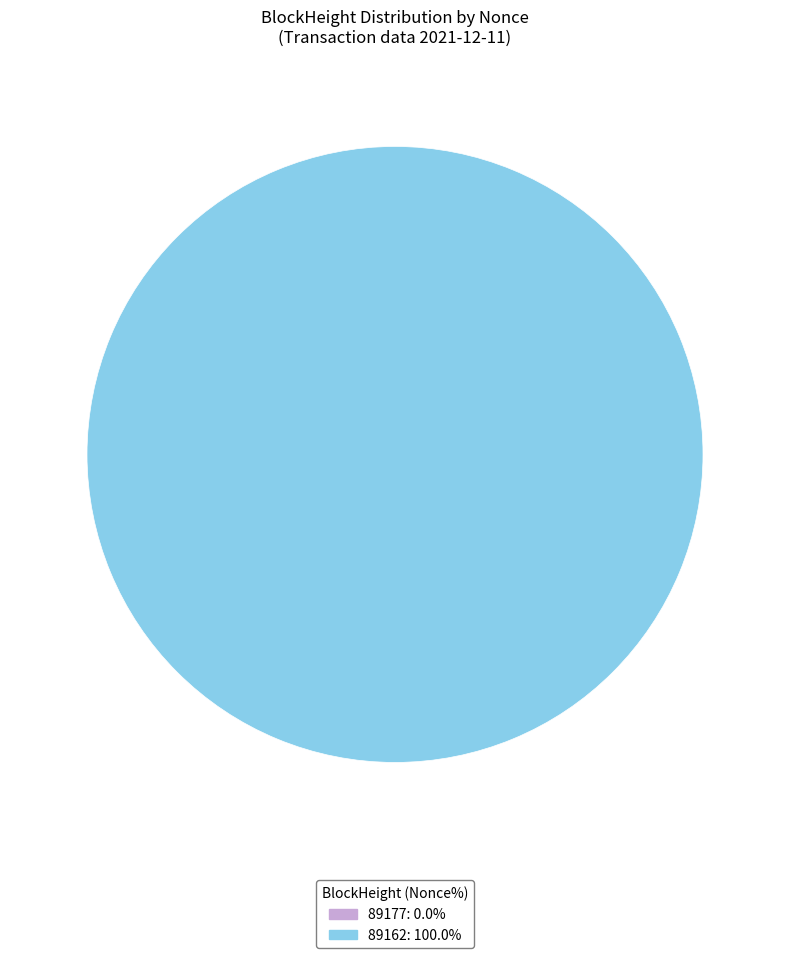

Which category has the biggest portion of the pie?

89162